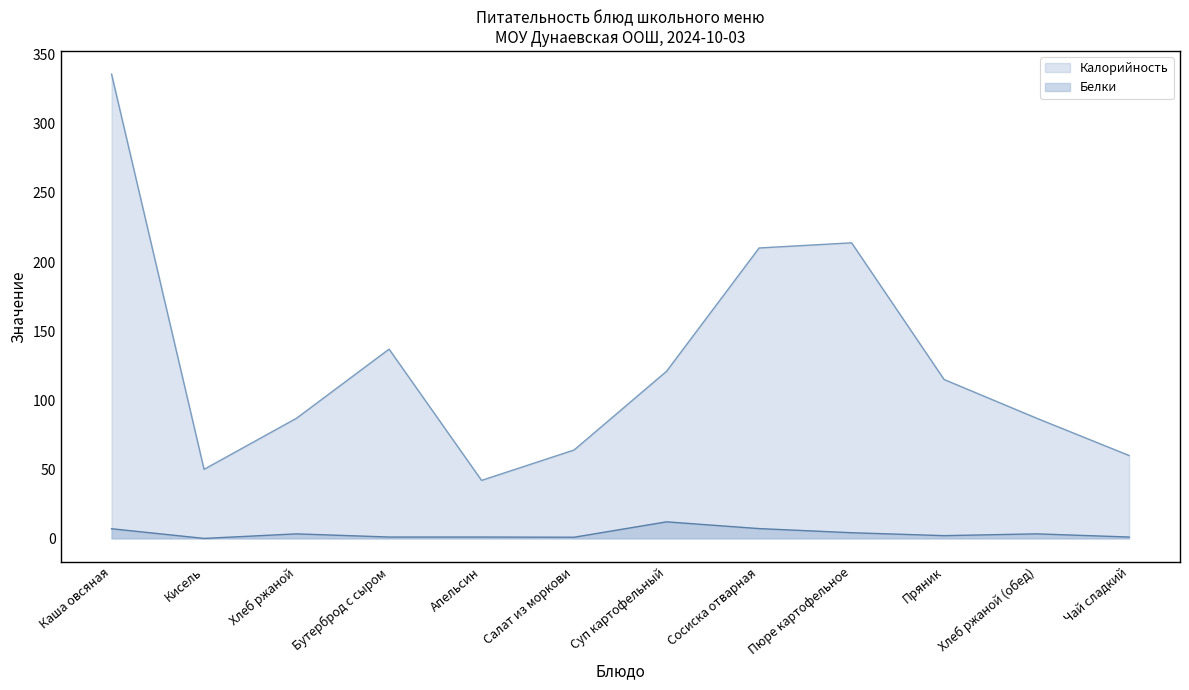

What is the label of the 3rd point from the left?

Хлеб ржаной